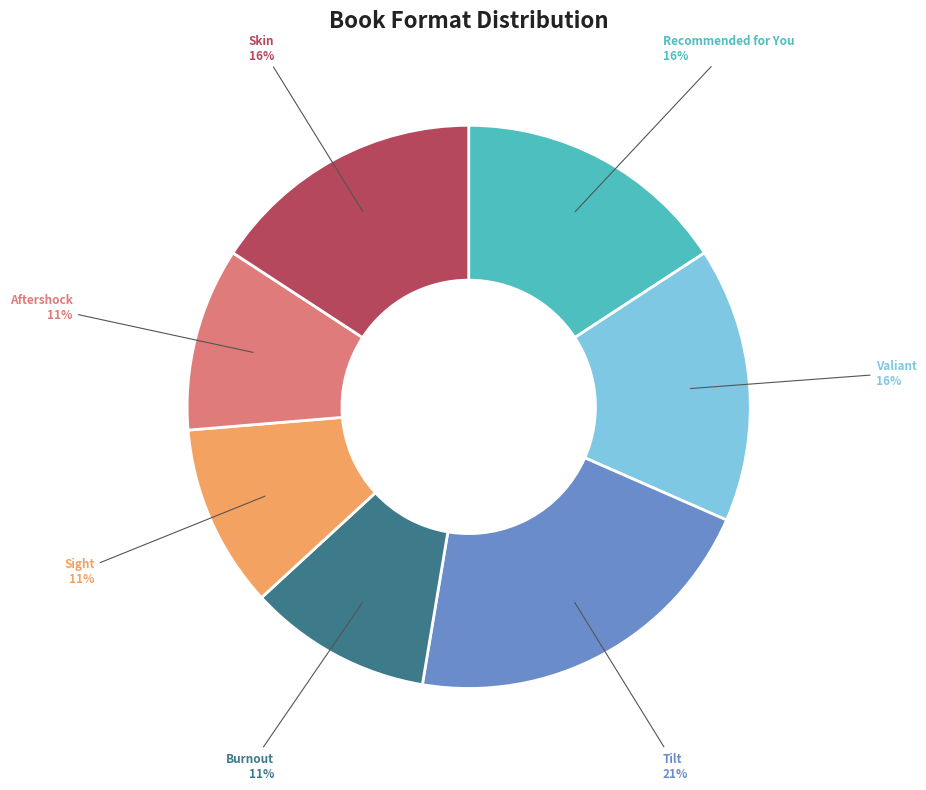

Does Aftershock represent more than half of the total?

No